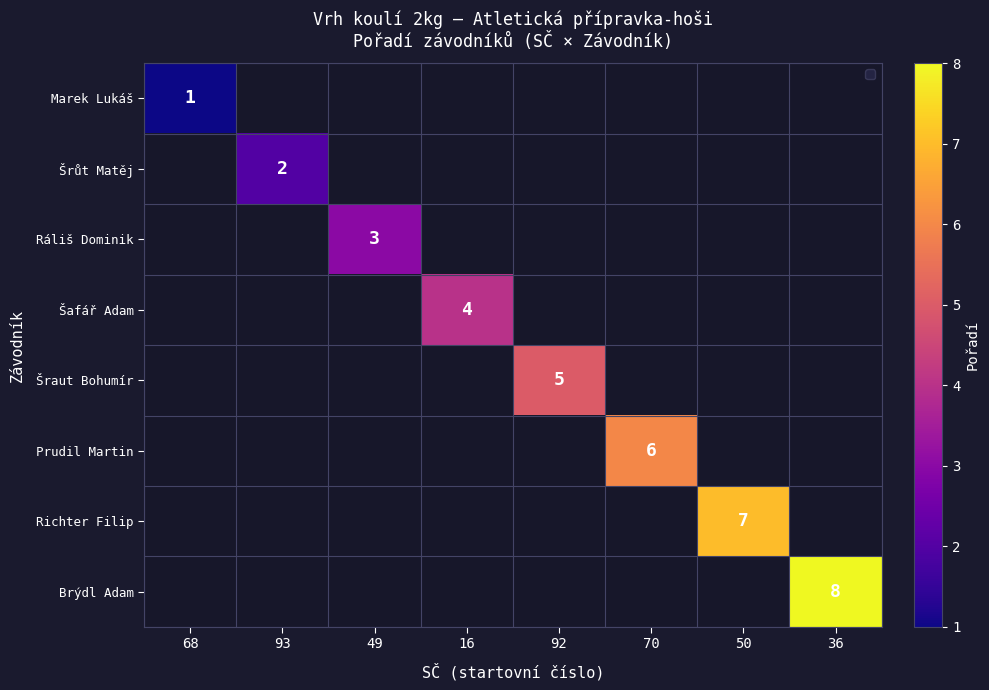

At how many categories does at least one series exceed 2?

6